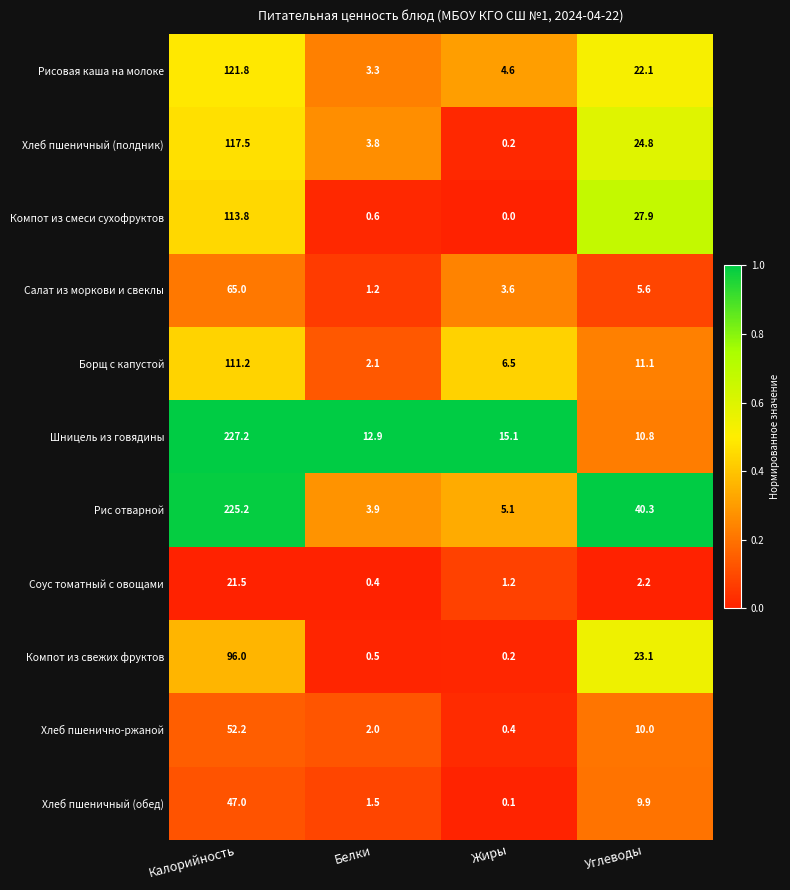

List the series in order of their peak value, highest first.

Шницель из говядины, Рис отварной, Рисовая каша на молоке, Хлеб пшеничный (полдник), Компот из смеси сухофруктов, Борщ с капустой, Компот из свежих фруктов, Салат из моркови и свеклы, Хлеб пшенично-ржаной, Хлеб пшеничный (обед), Соус томатный с овощами